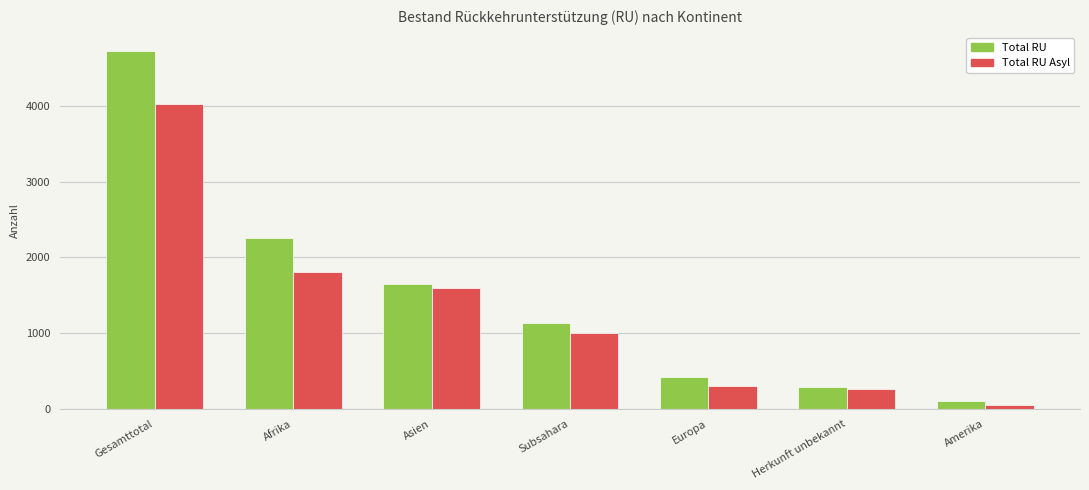

What is the sum of the Total RU Asyl values at Herkunft unbekannt and Asien?

1863